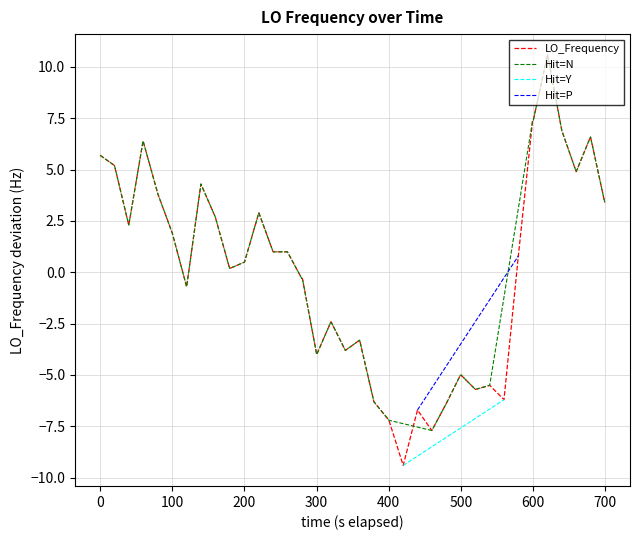

What is the minimum value shown in the chart?

-9.4